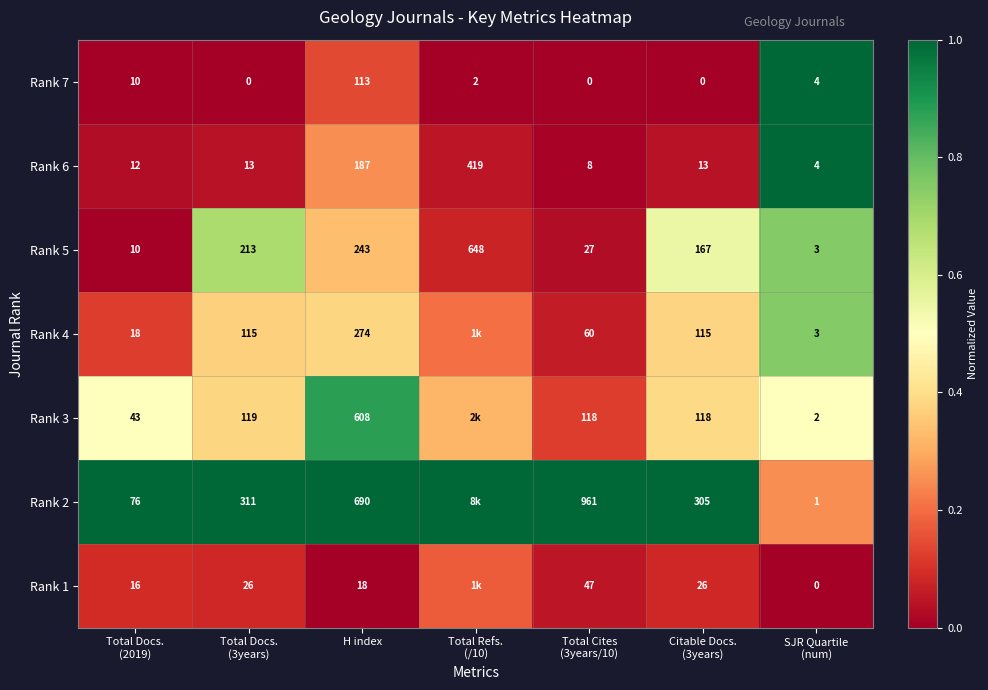

The Rank 5 series shows -0.5 at Total Docs. (2019). True or false?

False